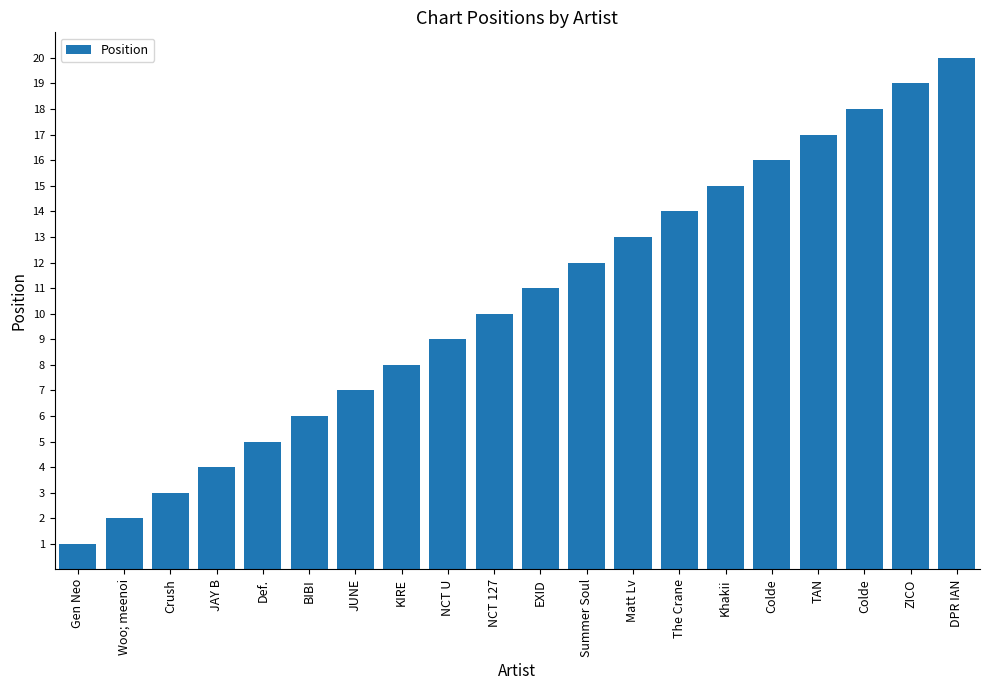

How many values are below 11?

10